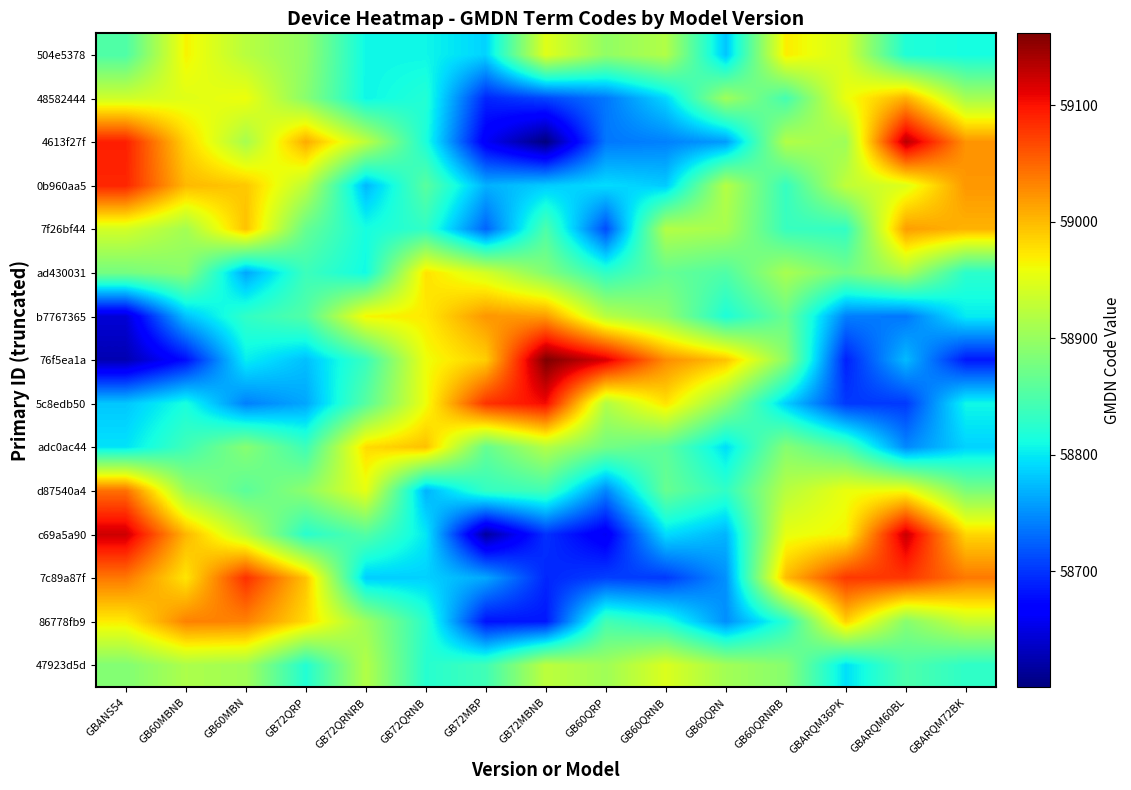

Rank the series by their maximum value, from highest to lowest.

76f5ea1a, 4613f27f, c69a5a90, 5c8edb50, 0b960aa5, 7c89a87f, d87540a4, 86778fb9, b7767365, 7f26bf44, 48582444, adc0ac44, ad430031, 504e5378, 47923d5d